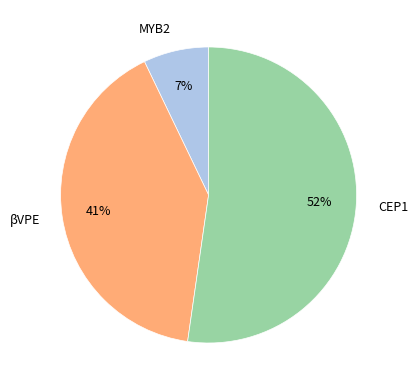

Do MYB2 and βVPE together represent more than half of the pie?

No